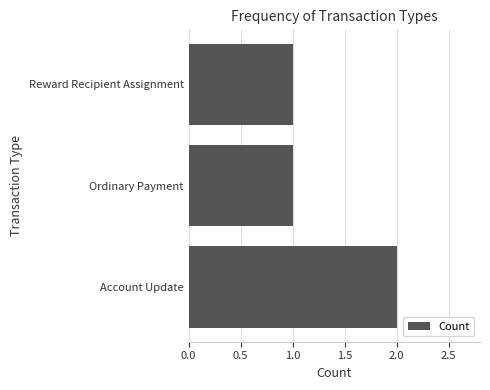

The chart shows a value of 2 at Account Update. True or false?

True